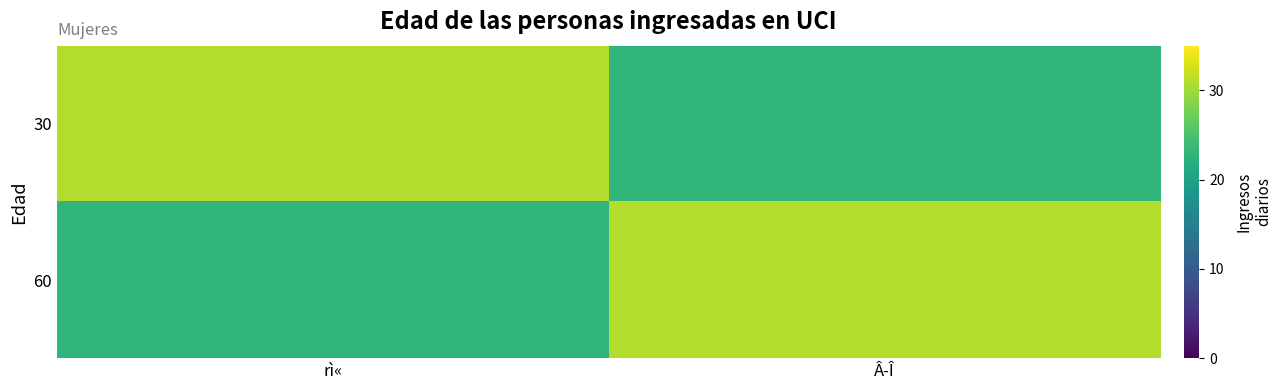

Rank the series by their maximum value, from lowest to highest.

30, 60